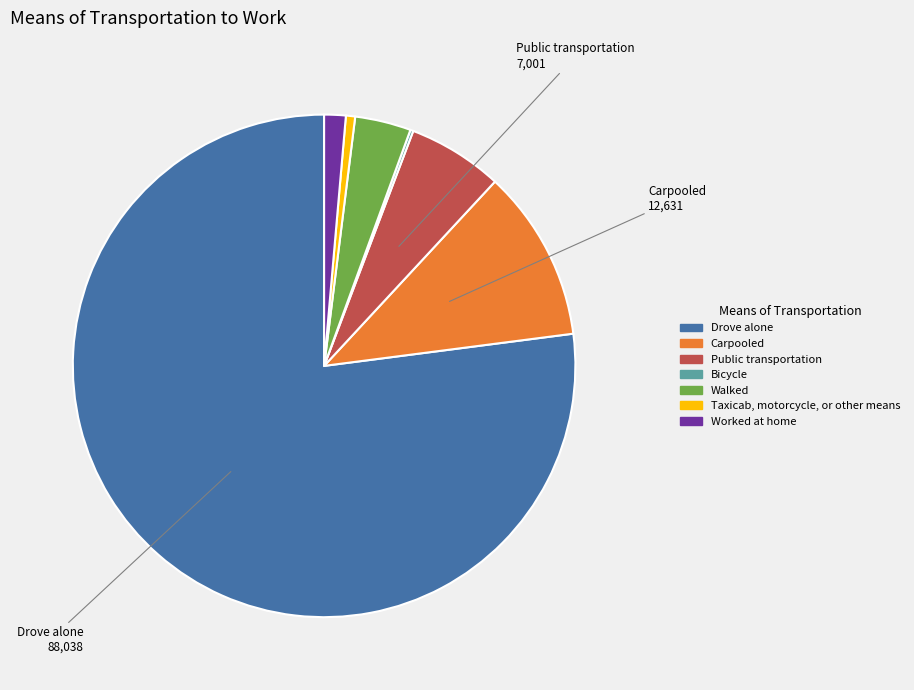

Does any single category account for the majority?

Yes